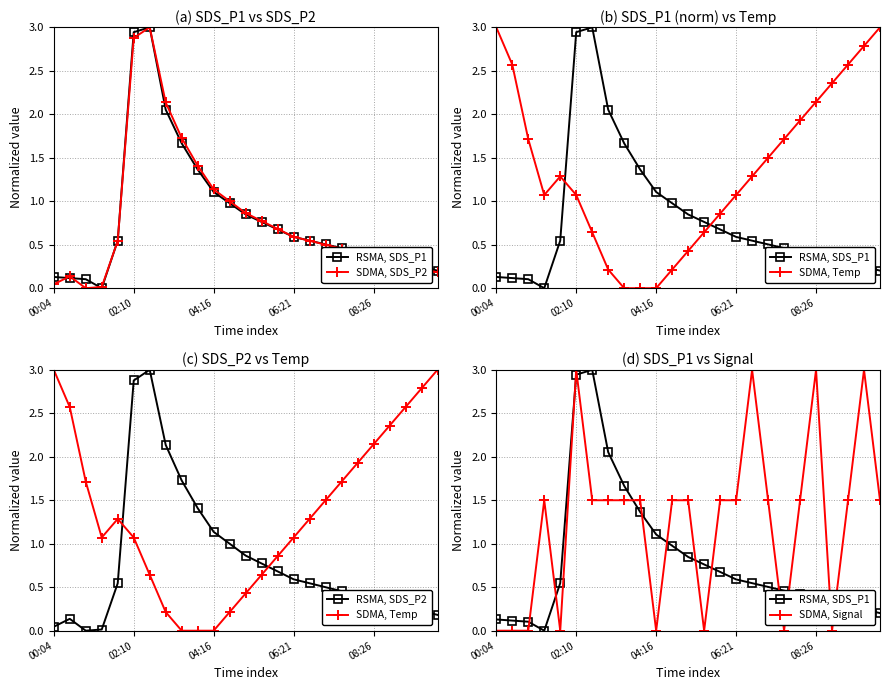

What is the label of the 3rd point from the right?

22